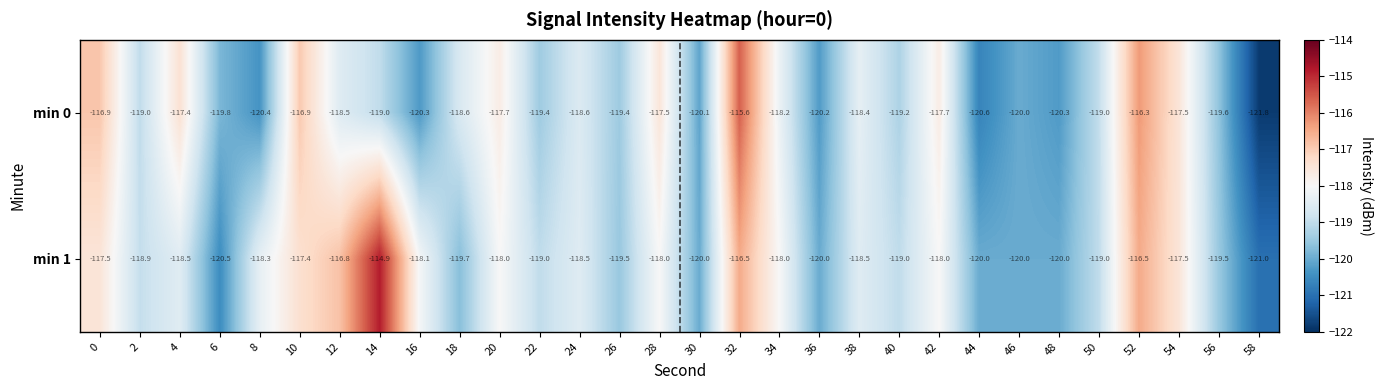

Is it true that min 0 equals -35.1 at 30?

False